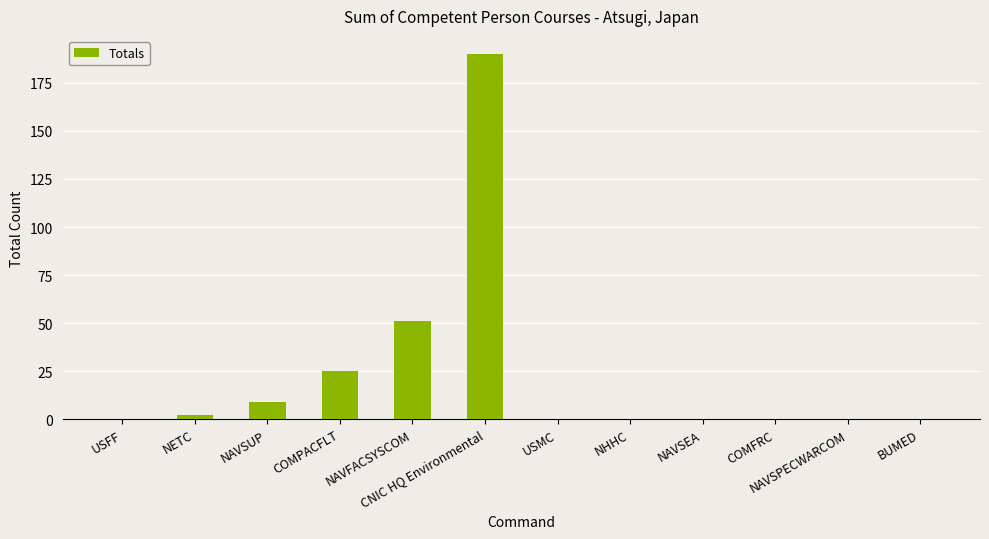

What is the sum of all values?

277